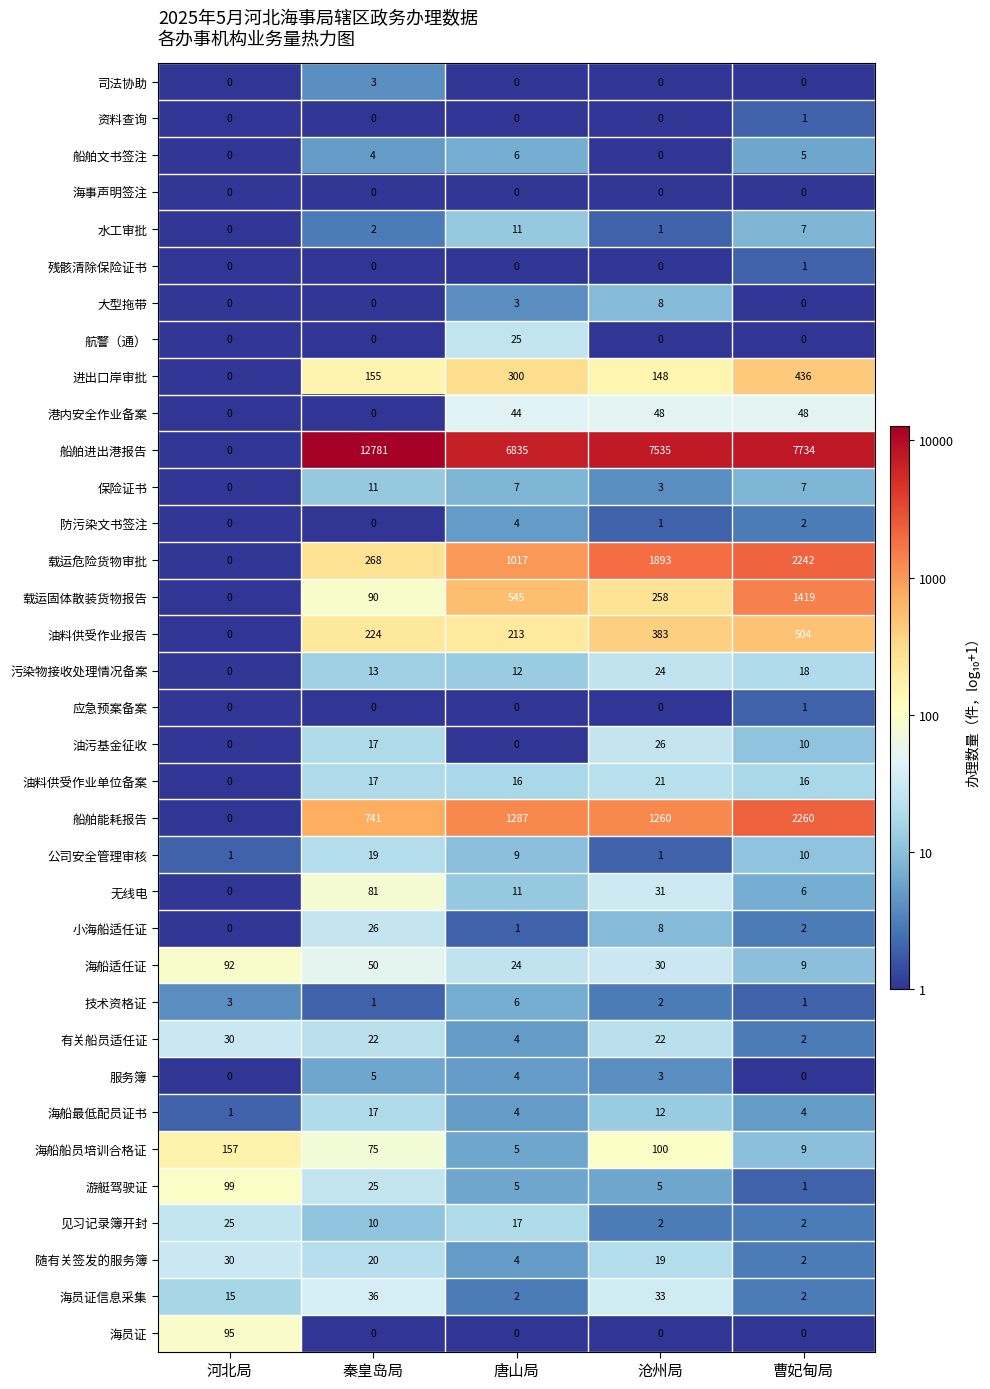

What is the difference between the highest and lowest values at 沧州局?

7535